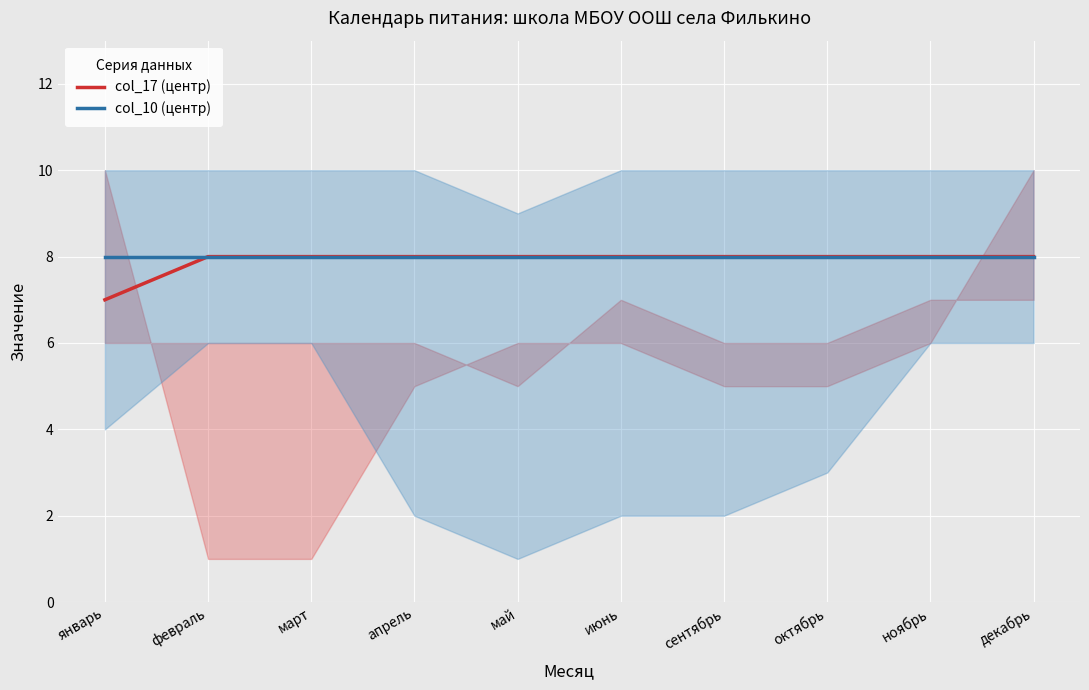

The value of col_10 (центр) at май is 8. True or false?

True